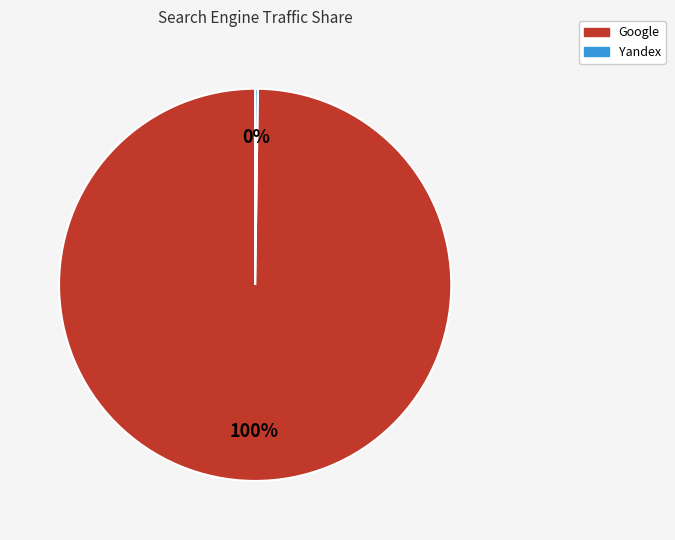

Which slice is the largest?

Google